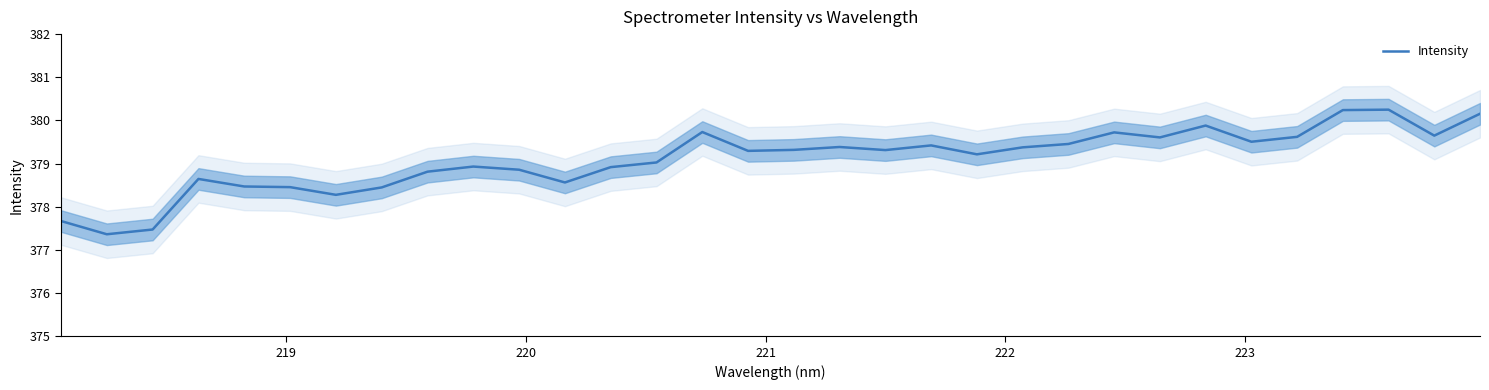

What is the minimum value for Intensity?

377.4